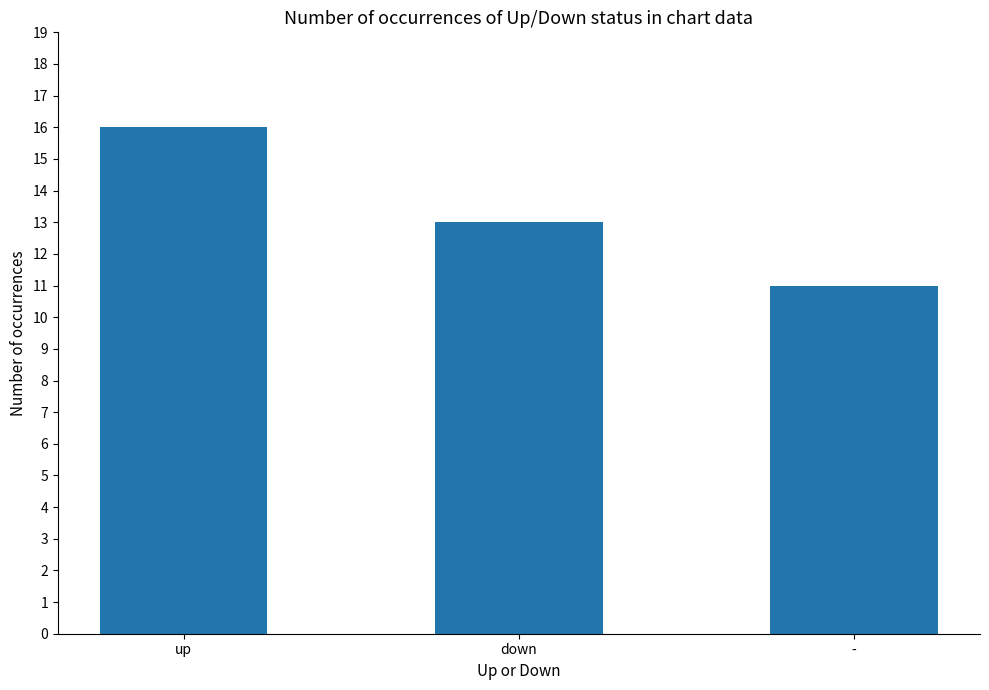

What is the difference between the values at - and up?

5